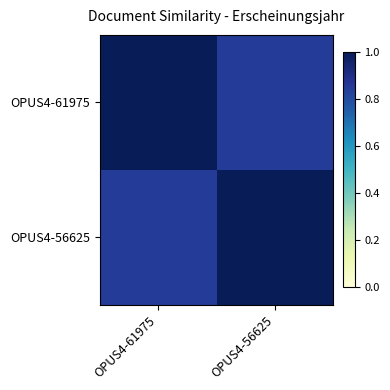

Reading right to left, list all the values displayed in this chart.

OPUS4-61975: OPUS4-56625=0.8	OPUS4-61975=1.0
OPUS4-56625: OPUS4-56625=1.0	OPUS4-61975=0.8